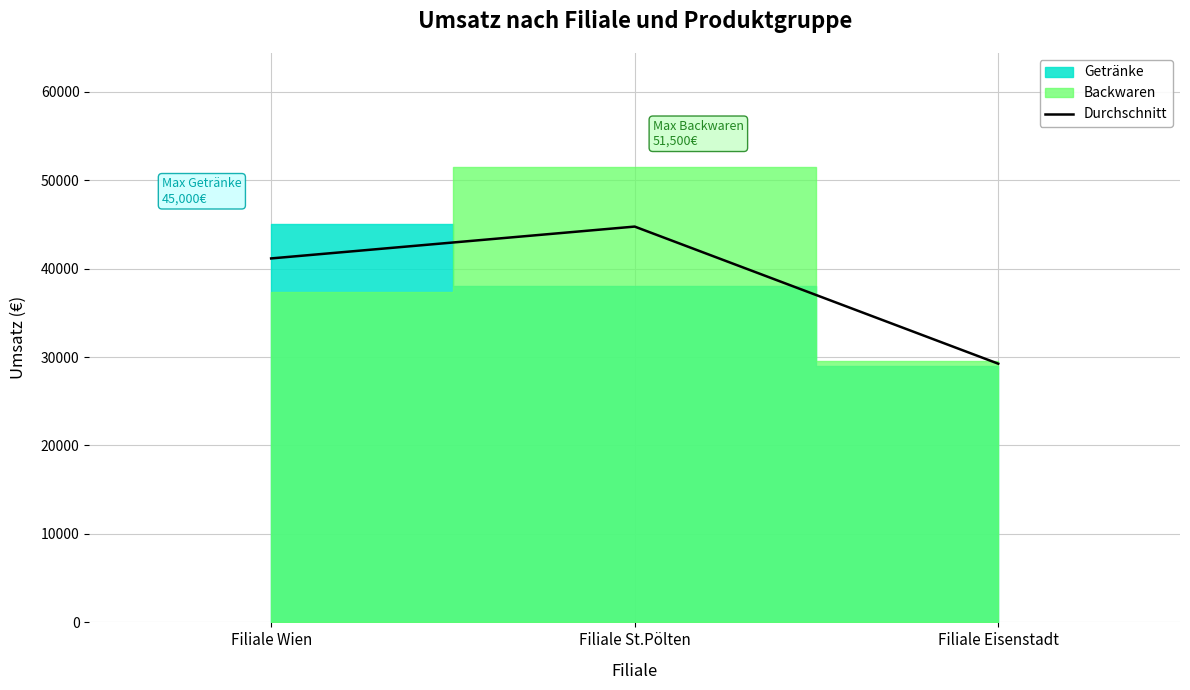

What is the label of the 3rd point from the right?

Filiale Wien